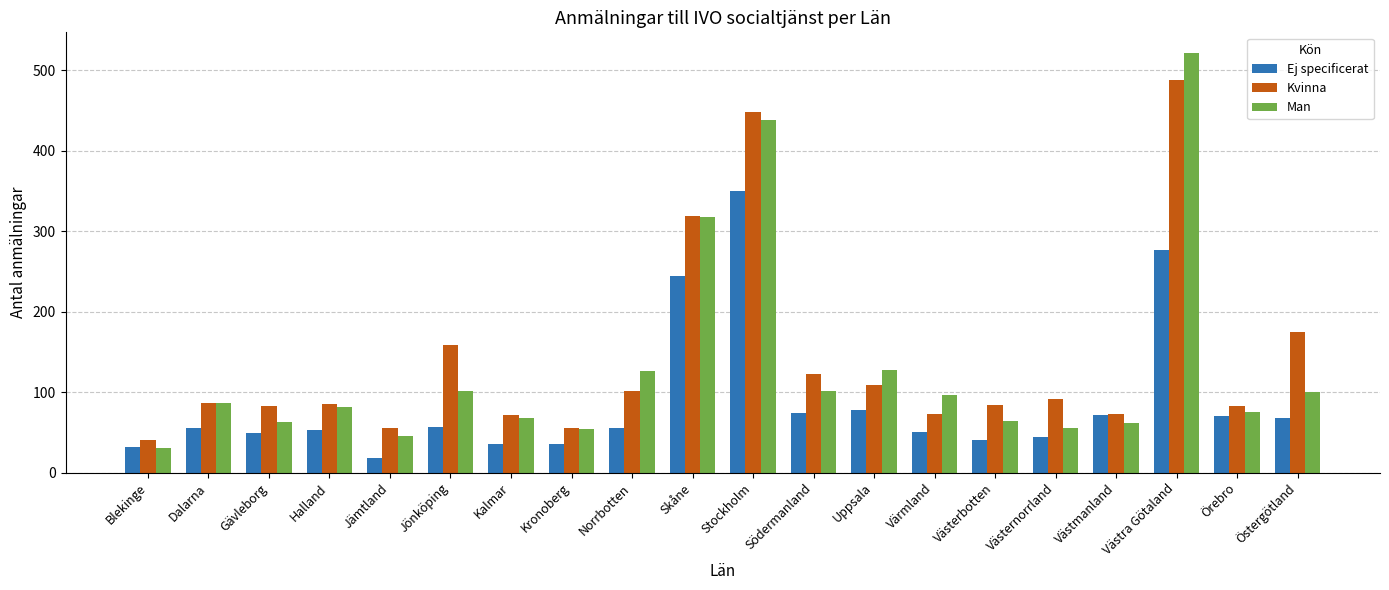

What is the difference between the highest and lowest values at Halland?

32